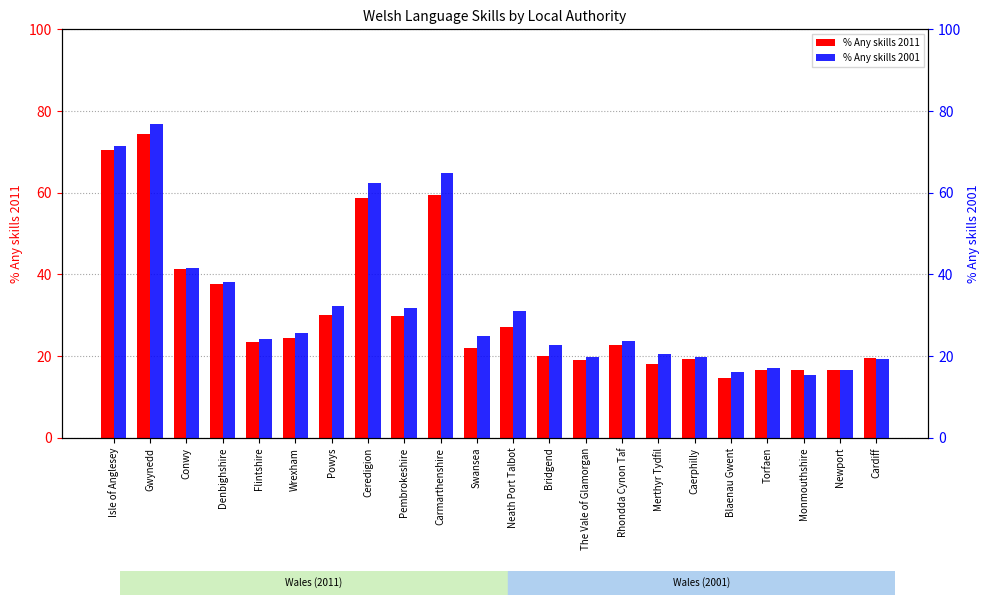

Which series has the largest range (max minus min)?

% Any skills 2001